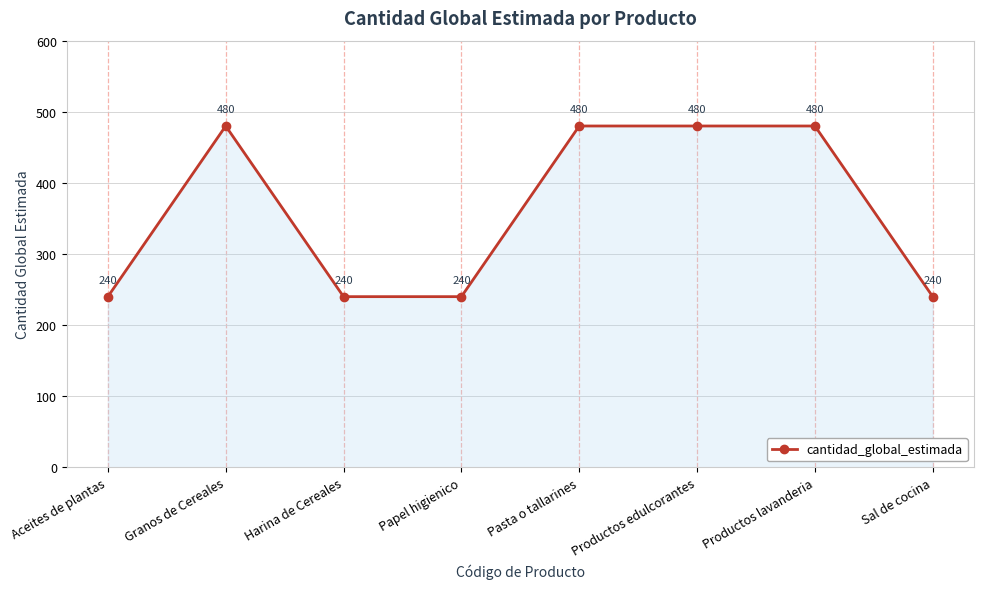

Reading left to right, extract all data points from this chart.

Aceites de plantas=240	Granos de Cereales=480	Harina de Cereales=240	Papel higienico=240	Pasta o tallarines=480	Productos edulcorantes=480	Productos lavanderia=480	Sal de cocina=240